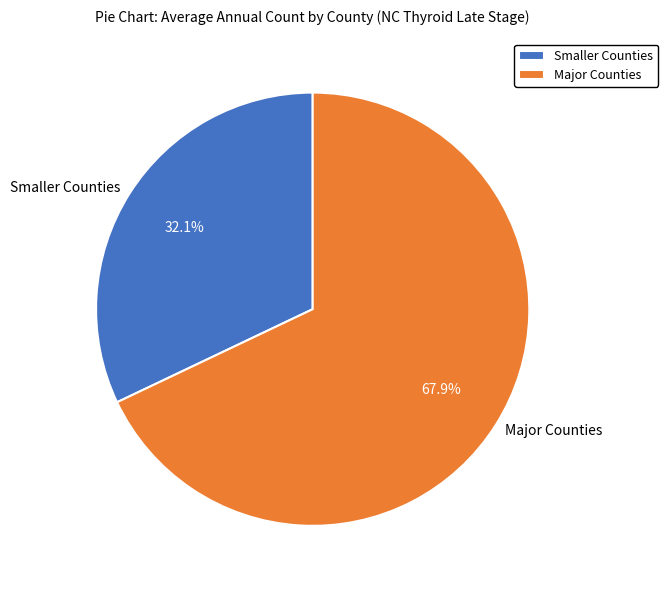

Count the number of slices in the pie.

2